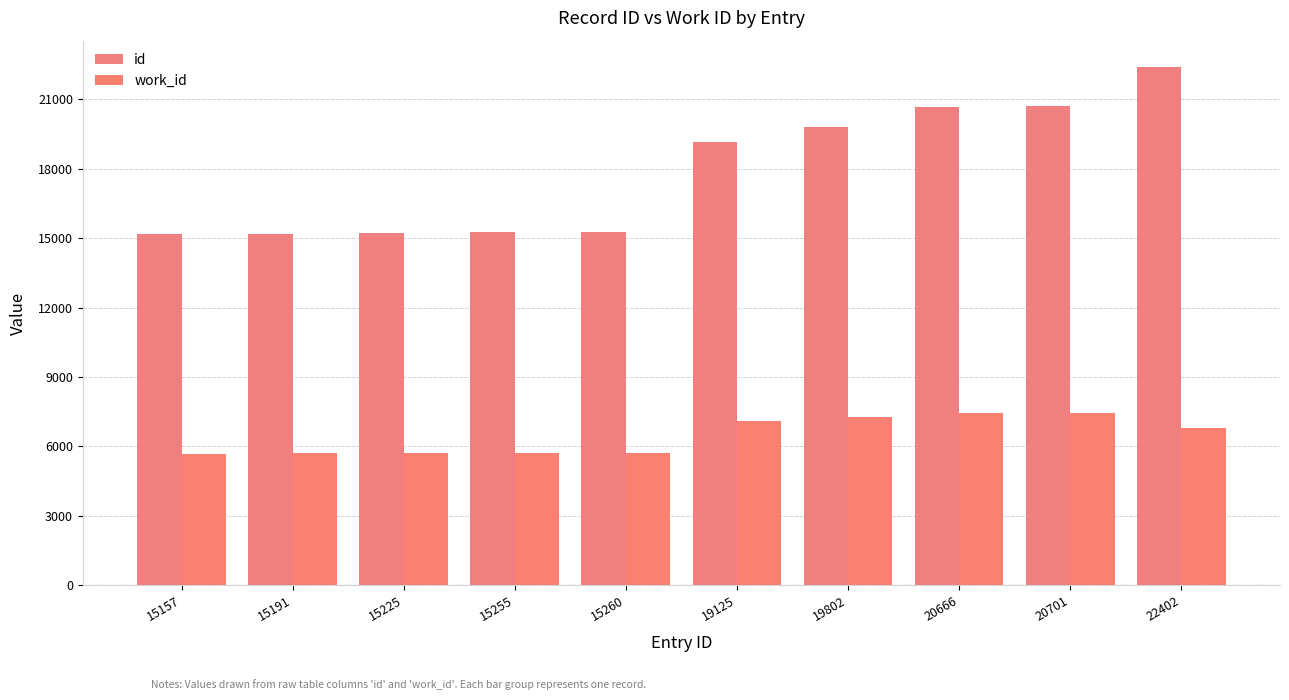

At which category does the chart reach its minimum across all series?

15157